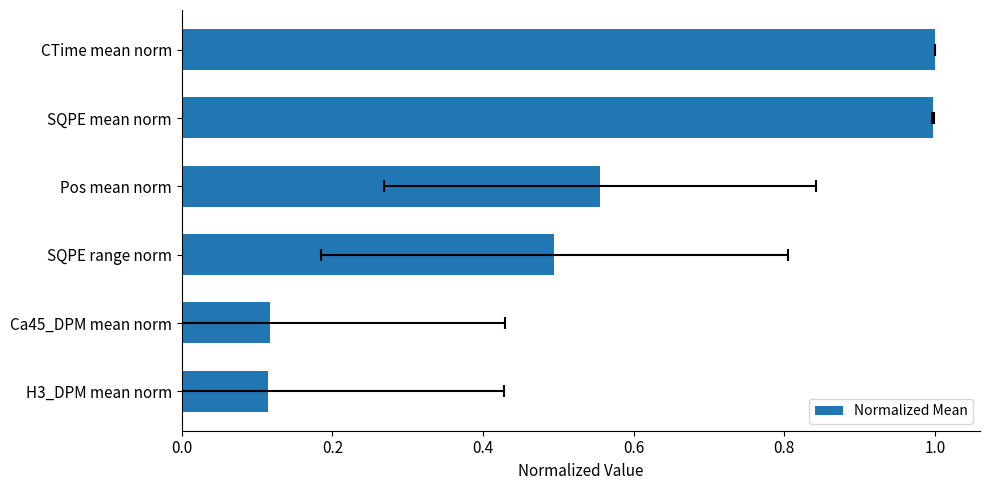

What position from the left is Pos mean norm?

4